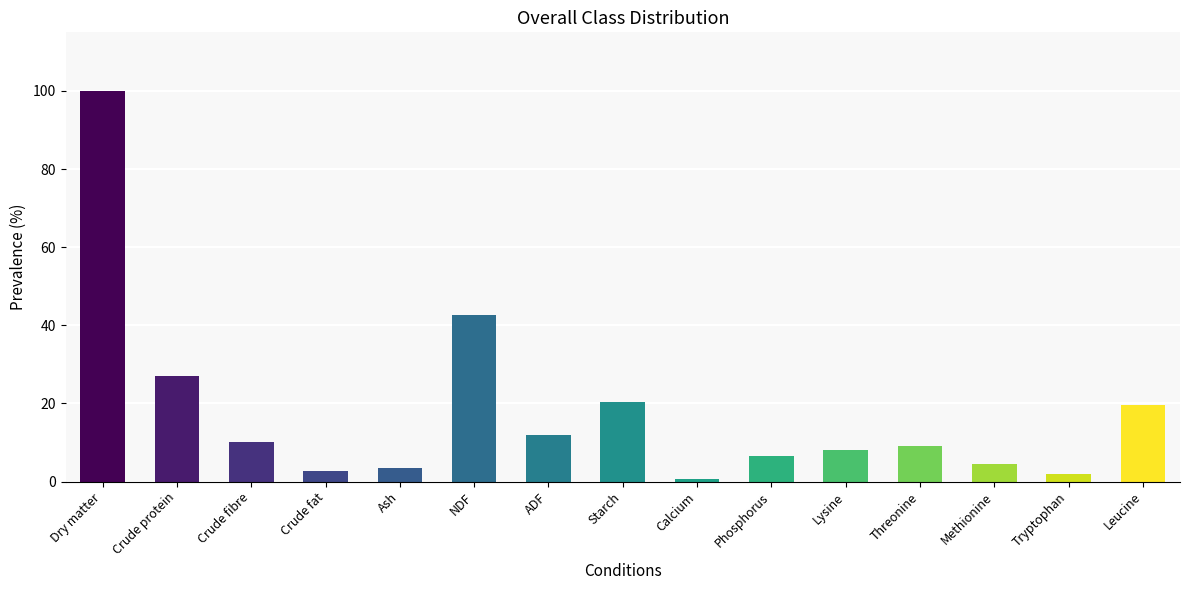

The On DM series shows 42.6 at NDF. True or false?

True